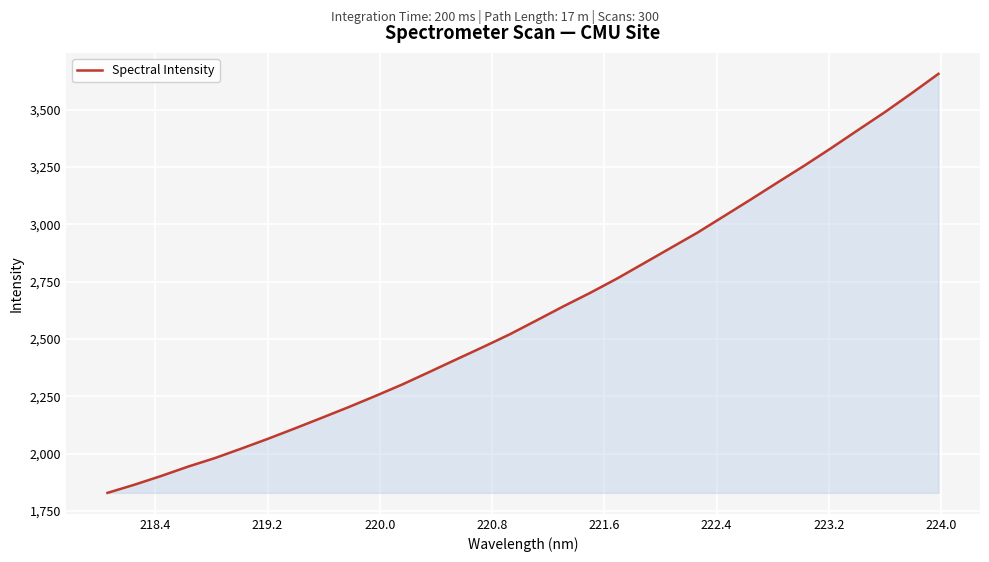

What is the minimum value shown in the chart?

1828.5